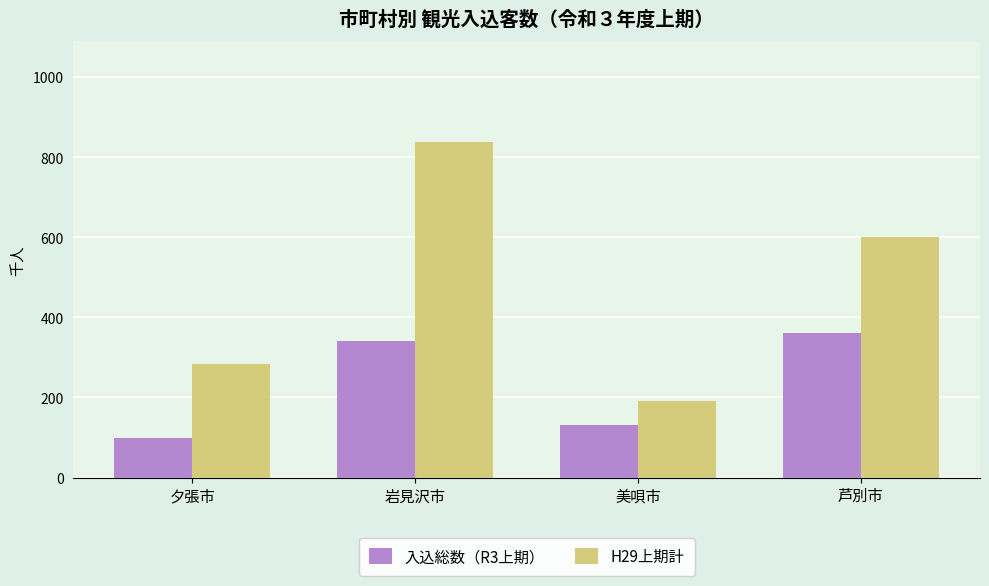

Reading left to right, transcribe all the data shown in this chart.

入込総数（R3上期）: 夕張市=97.9	岩見沢市=340.0	美唄市=131.7	芦別市=360.8
H29上期計: 夕張市=282.9	岩見沢市=838.0	美唄市=192.0	芦別市=601.2